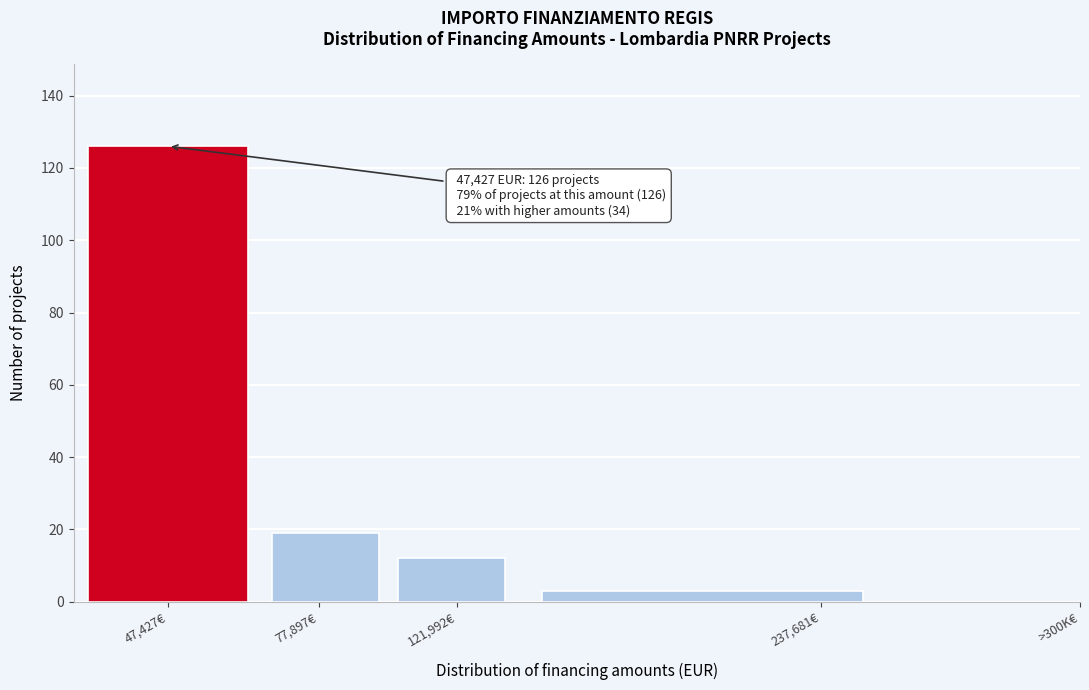

Reading left to right, list all the values displayed in this chart.

47,427€=126	77,897€=19	121,992€=12	237,681€=3	>300K€=0